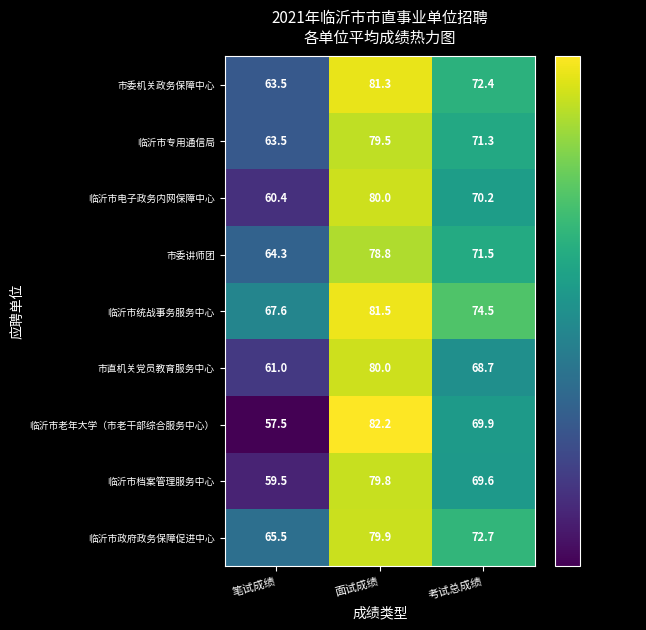

Reading right to left, list all the values displayed in this chart.

市委机关政务保障中心: 考试总成绩=72.4	面试成绩=81.3	笔试成绩=63.5
临沂市专用通信局: 考试总成绩=71.3	面试成绩=79.5	笔试成绩=63.5
临沂市电子政务内网保障中心: 考试总成绩=70.2	面试成绩=80.0	笔试成绩=60.4
市委讲师团: 考试总成绩=71.5	面试成绩=78.8	笔试成绩=64.3
临沂市统战事务服务中心: 考试总成绩=74.5	面试成绩=81.5	笔试成绩=67.6
市直机关党员教育服务中心: 考试总成绩=68.7	面试成绩=80.0	笔试成绩=61.0
临沂市老年大学（市老干部综合服务中心）: 考试总成绩=69.9	面试成绩=82.2	笔试成绩=57.5
临沂市档案管理服务中心: 考试总成绩=69.6	面试成绩=79.8	笔试成绩=59.5
临沂市政府政务保障促进中心: 考试总成绩=72.7	面试成绩=79.9	笔试成绩=65.5